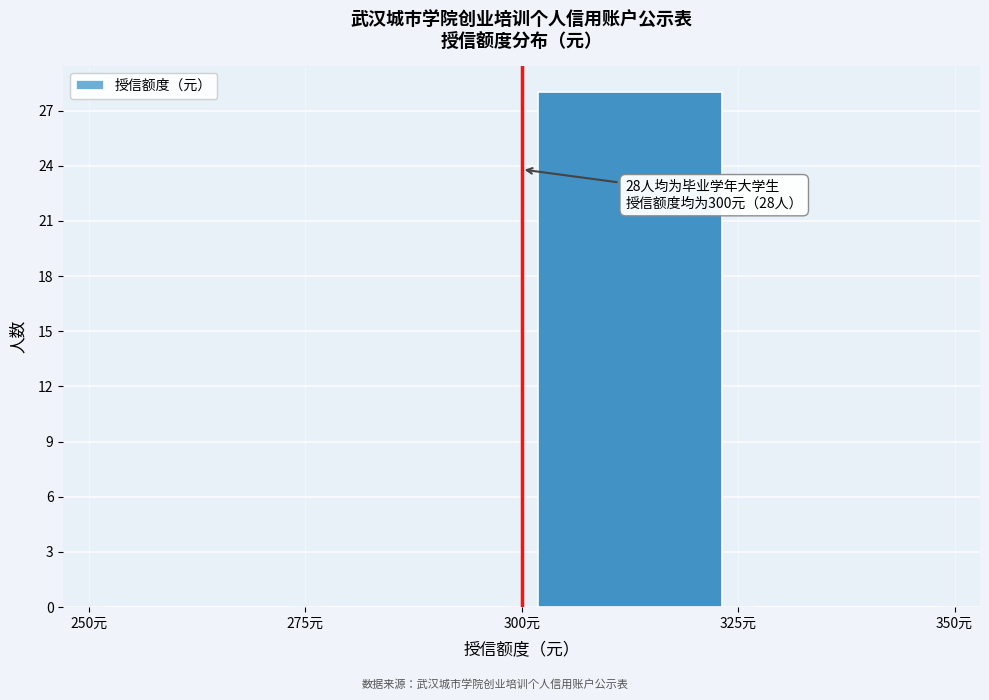

Which range on the x-axis has the tallest bar?

300 to 325